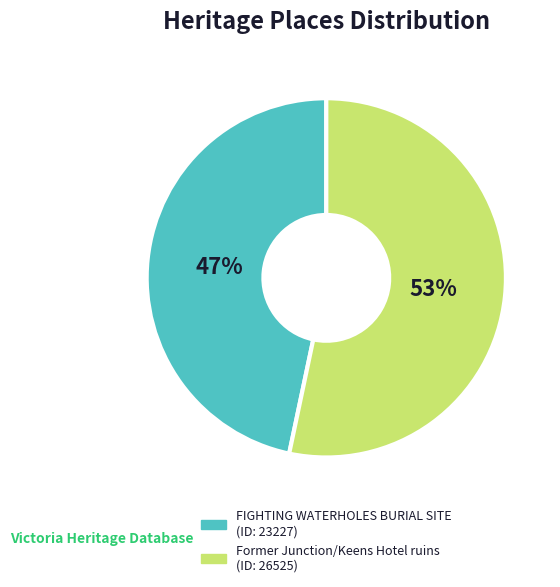

Which category accounts for the majority?

Former Junction/Keens Hotel ruins